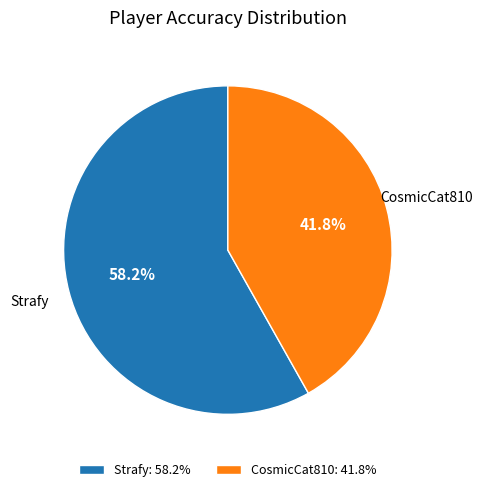

To the nearest percent, what is the average slice percentage?

50%